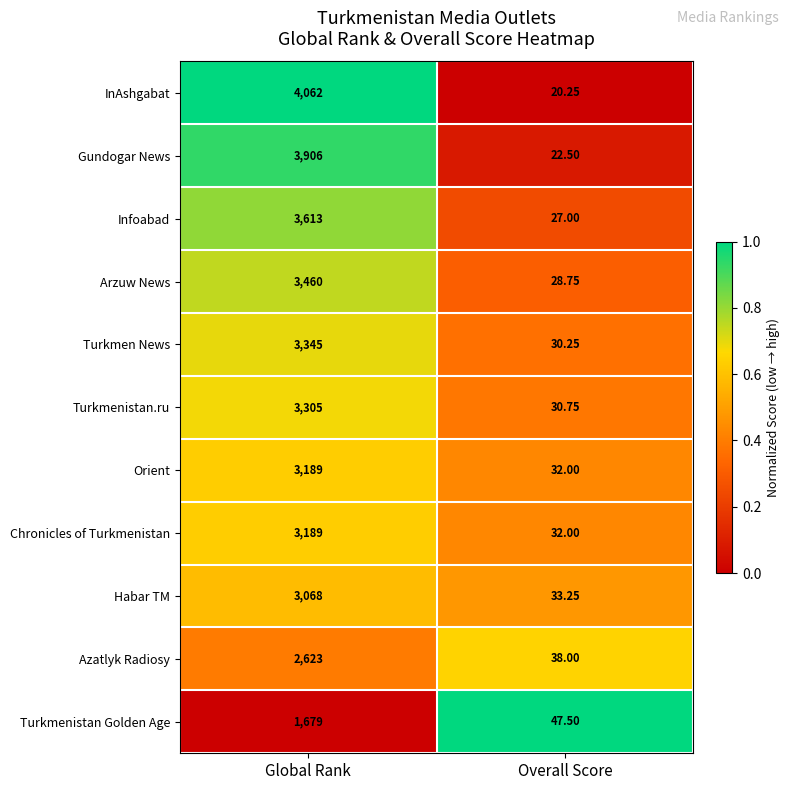

List the labels in order of Turkmen News value, smallest first.

Overall Score, Global Rank